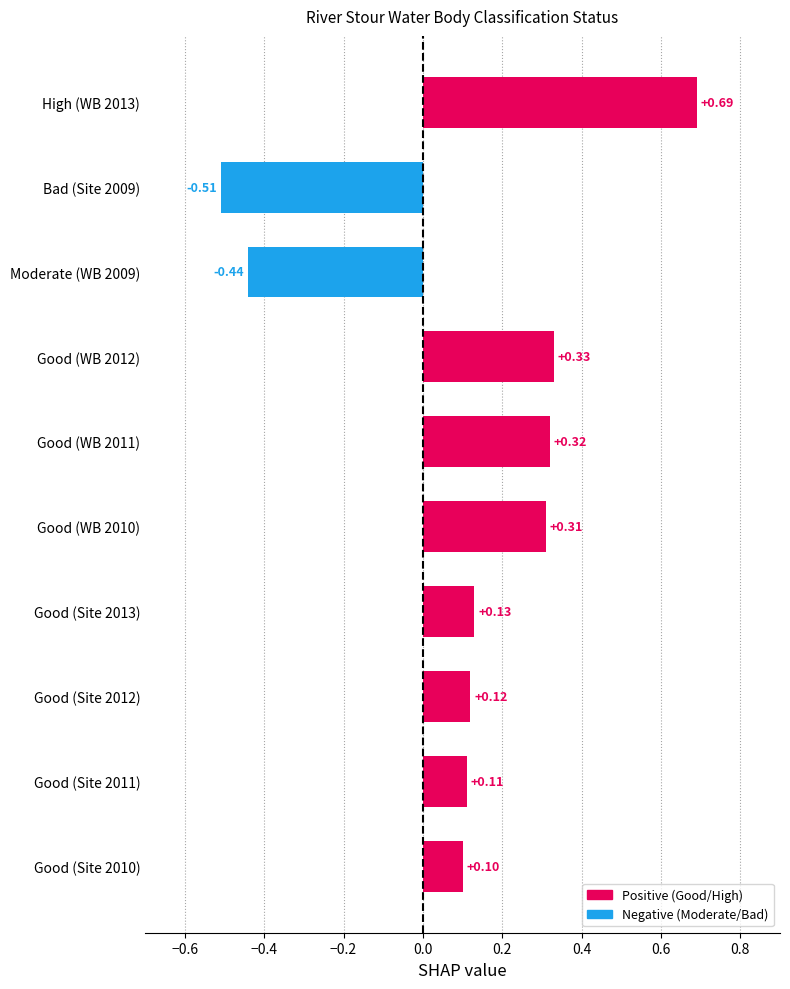

What is the change in value from Moderate (WB 2009) to Good (Site 2013)?

+0.6